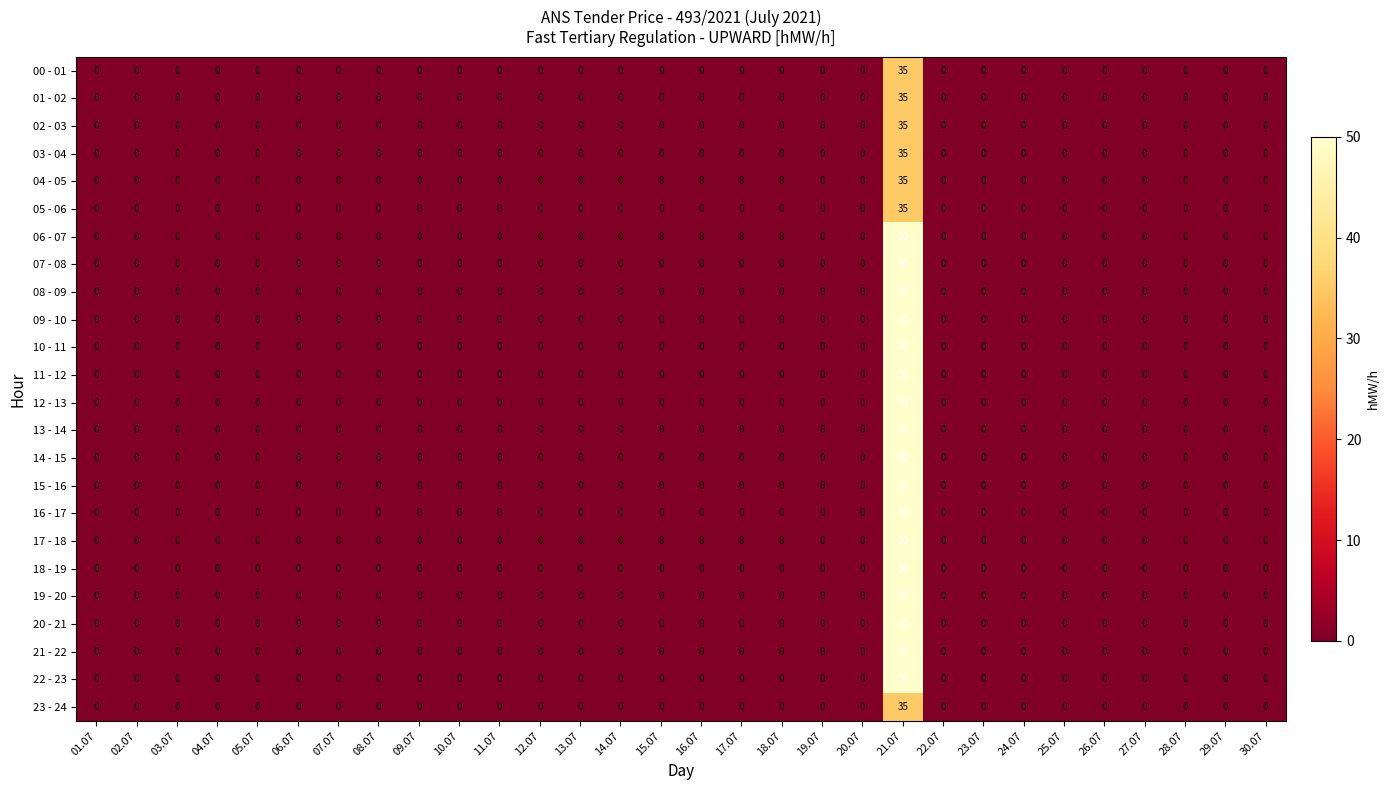

What is the total value across all series at 21.07?

1095